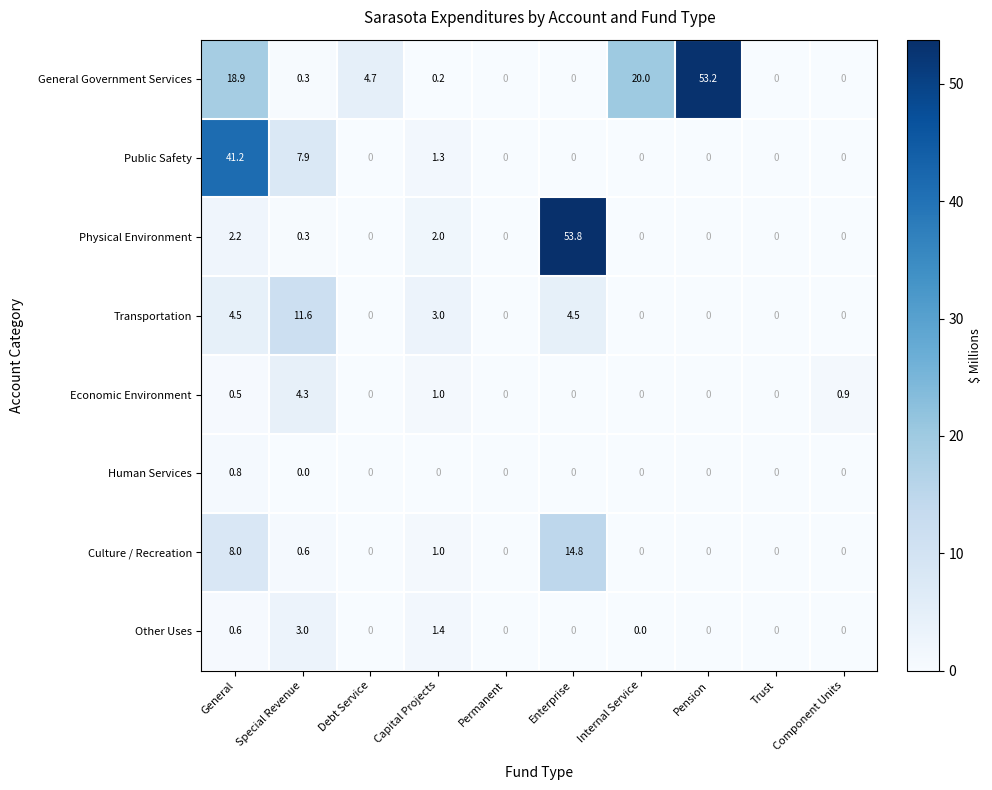

Which category has the highest value in the Culture / Recreation series?

Enterprise